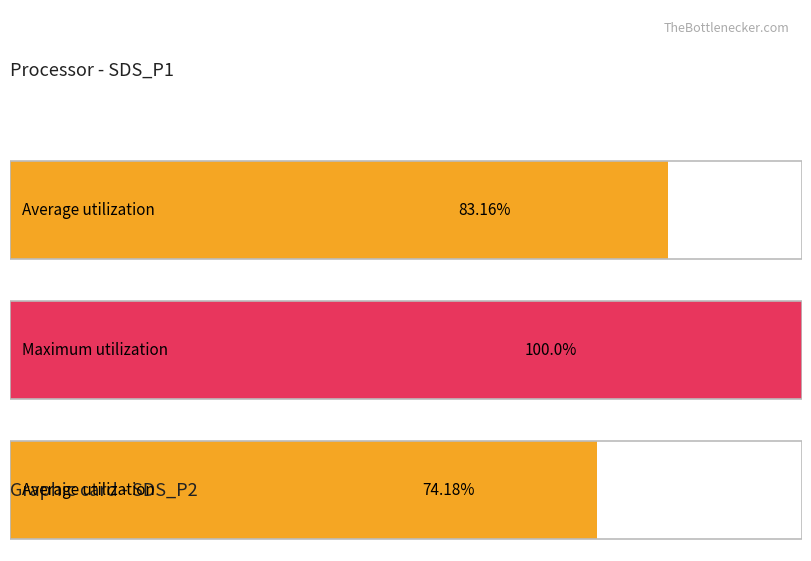

Does the chart contain any negative values?

No